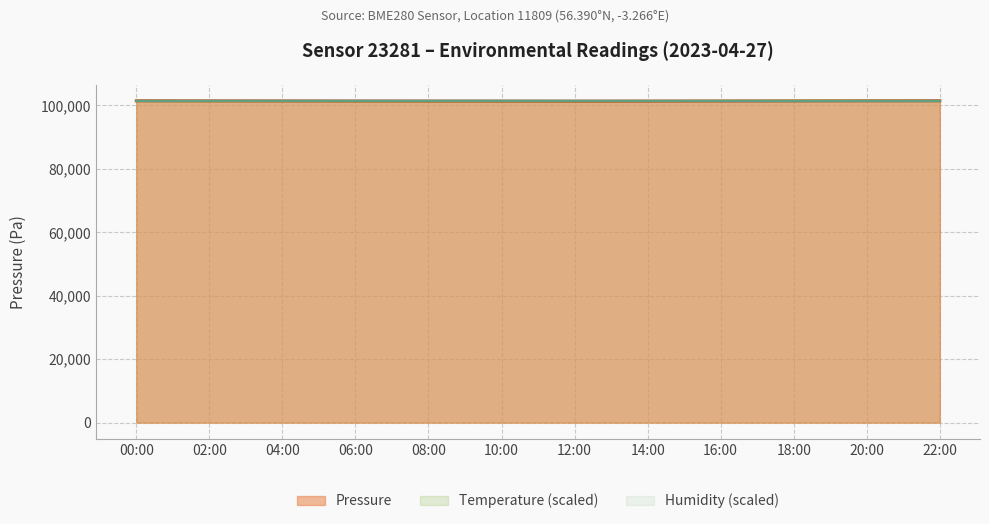

Which series has the widest spread of values?

Pressure